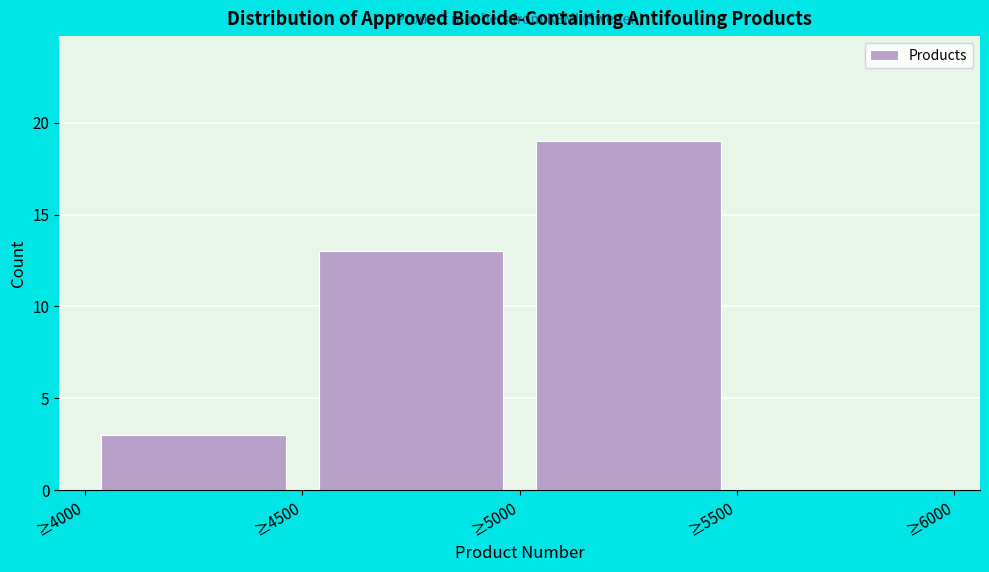

Reading left to right, transcribe this chart: for each bar, give the range it covers on the x-axis and its height. The values are not printed on the chart, so give them approximately, as read against the axis.

4000 to 4500: 3
4500 to 5000: 13
5000 to 5500: 19
5500 to 6000: 0